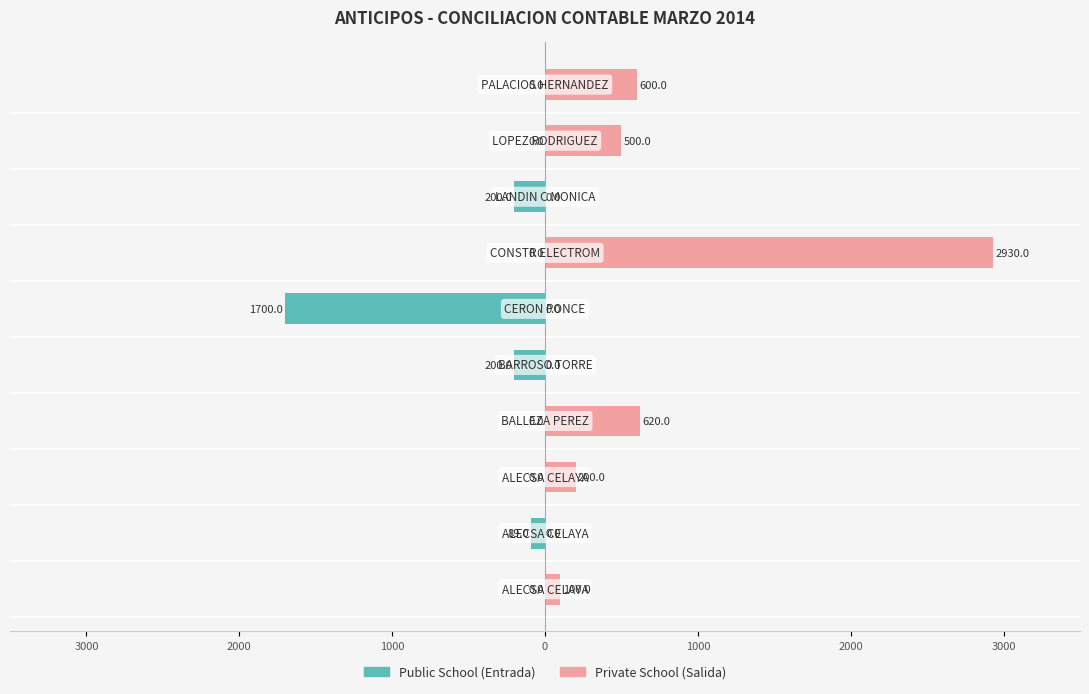

How many series are shown in this chart?

2